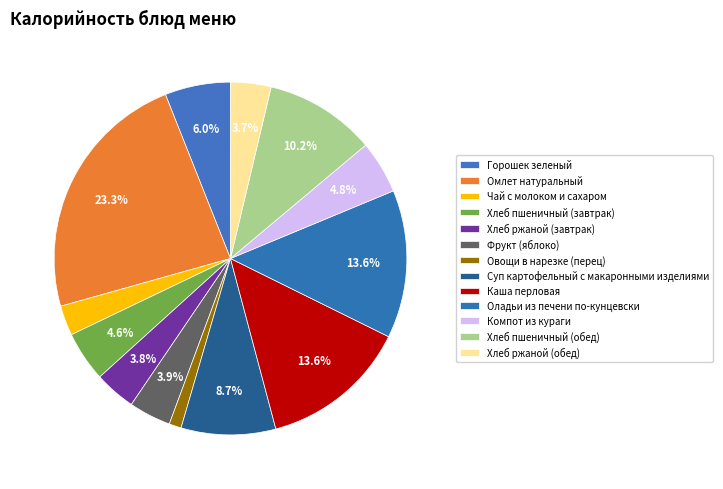

True or false: Чай с молоком и сахаром accounts for 3% of the total.

True